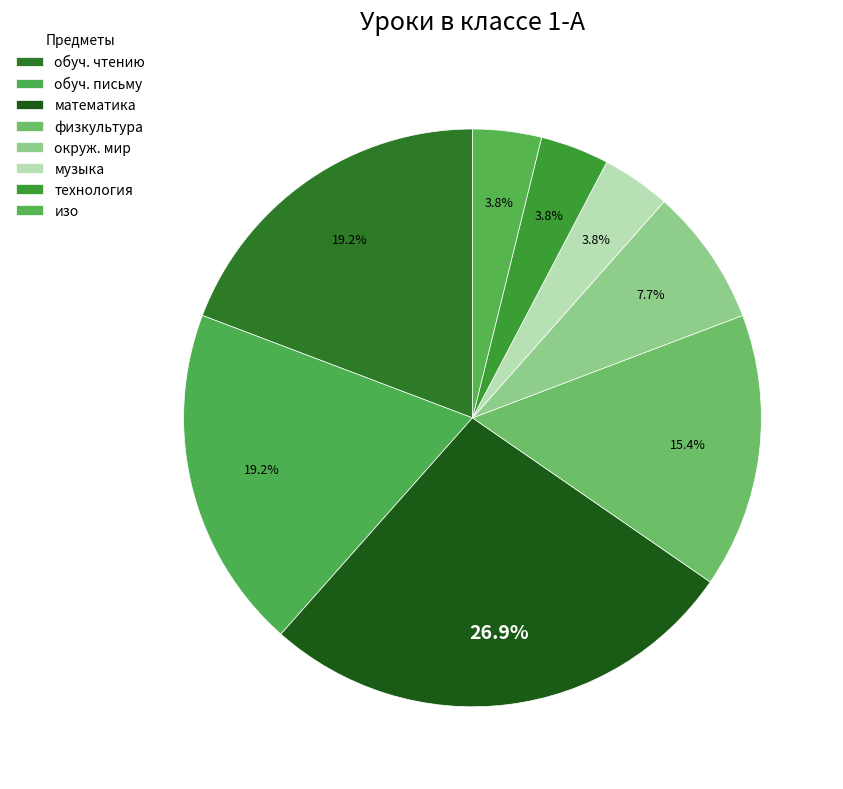

What is the total percentage of музыка and обуч. письму?

23.1%